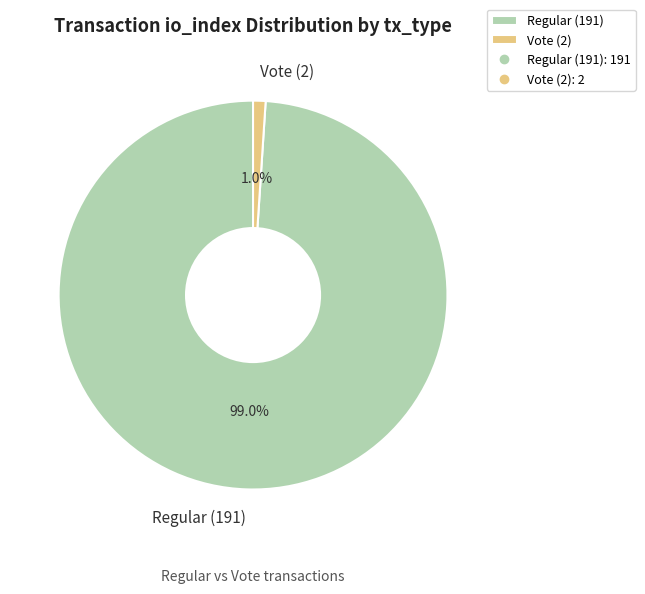

Which has a higher value, Regular (191) or Vote (2)?

Regular (191)